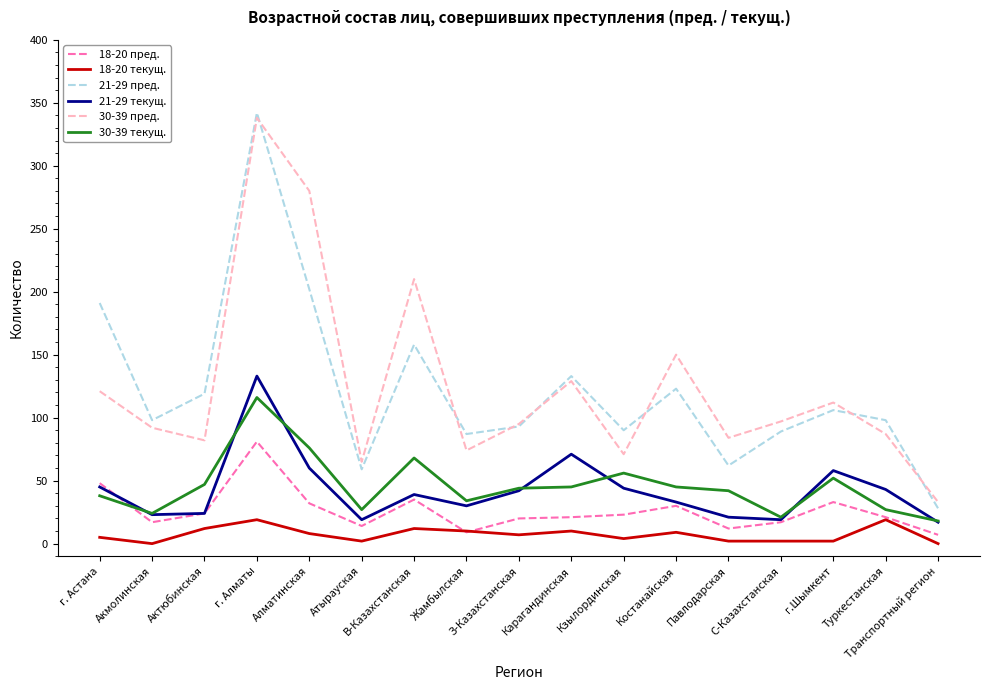

Which series has the largest range (max minus min)?

21-29 пред.